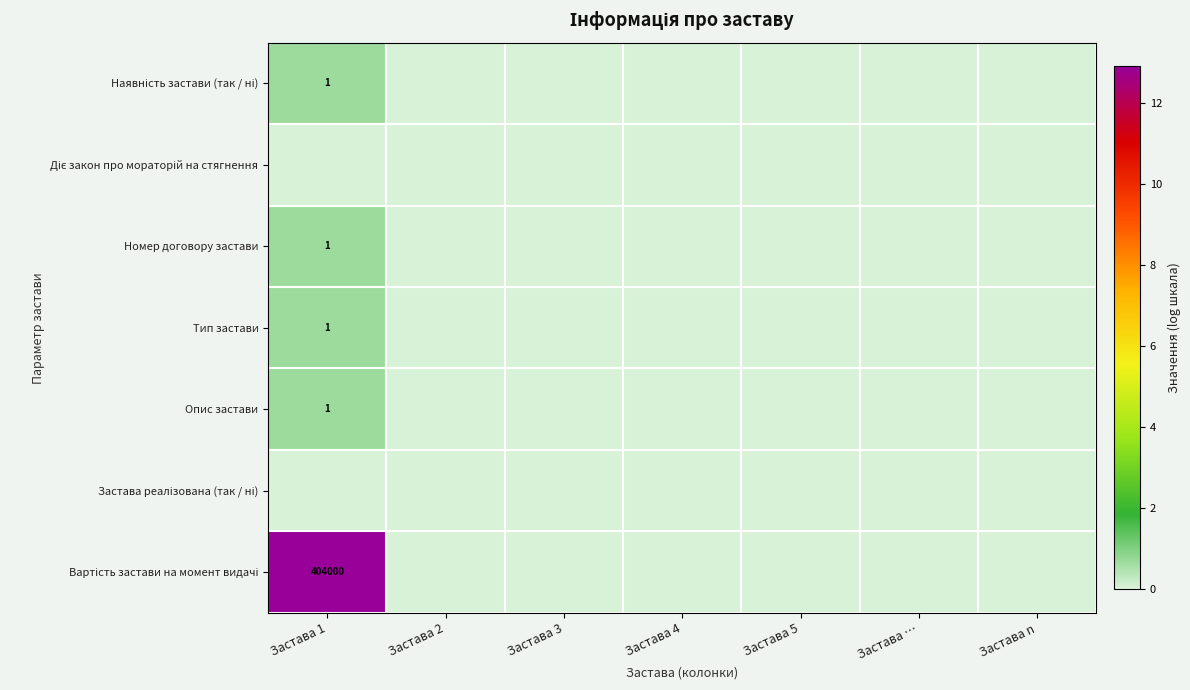

What is the maximum value shown in the chart?

12.9